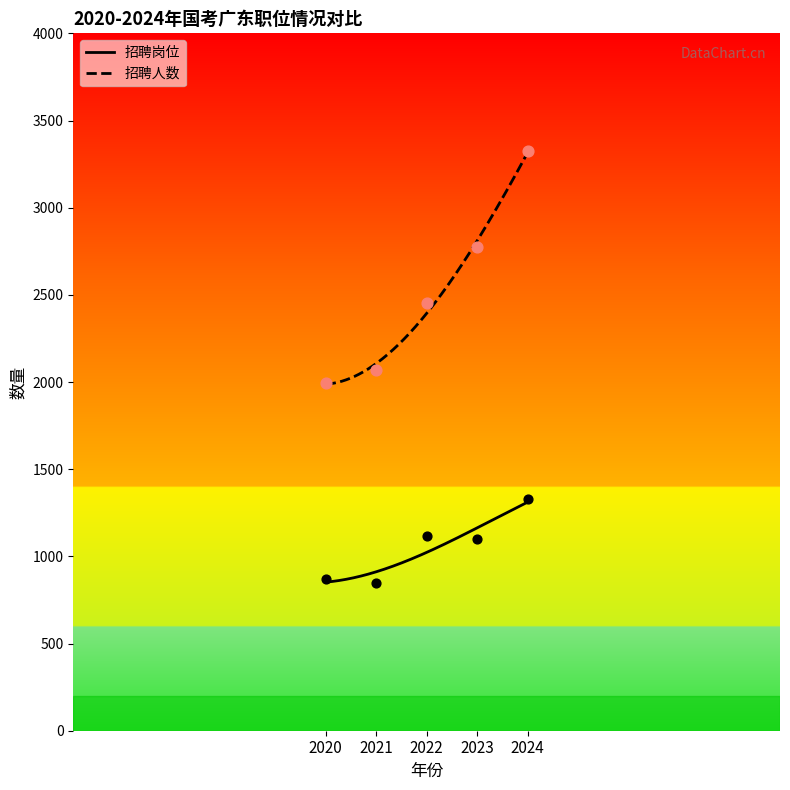

What is the total value across all series at 2022?

3569